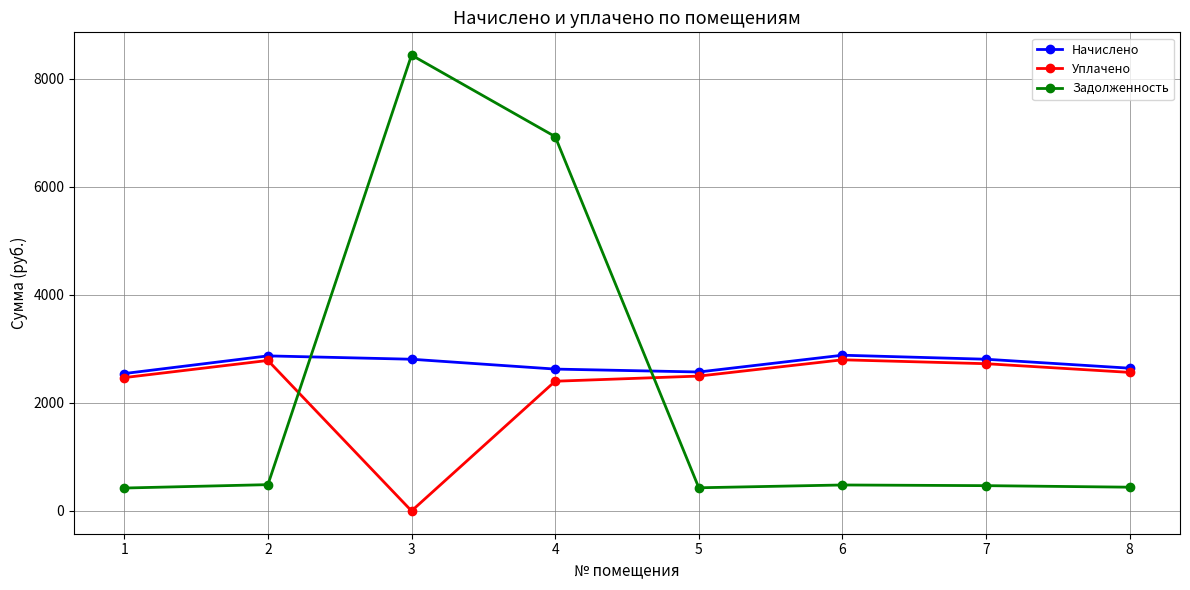

At which category does the chart reach its minimum across all series?

3